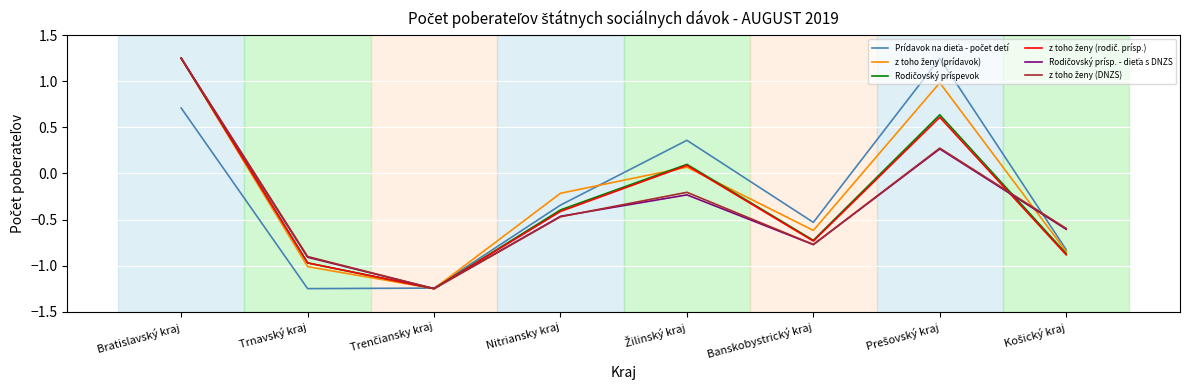

At which category is the sum across all series the highest?

Bratislavský kraj